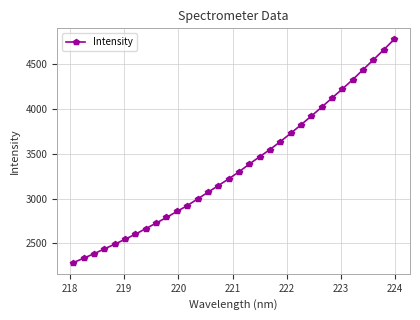

What is the value of the 11th point from the left?

2855.6